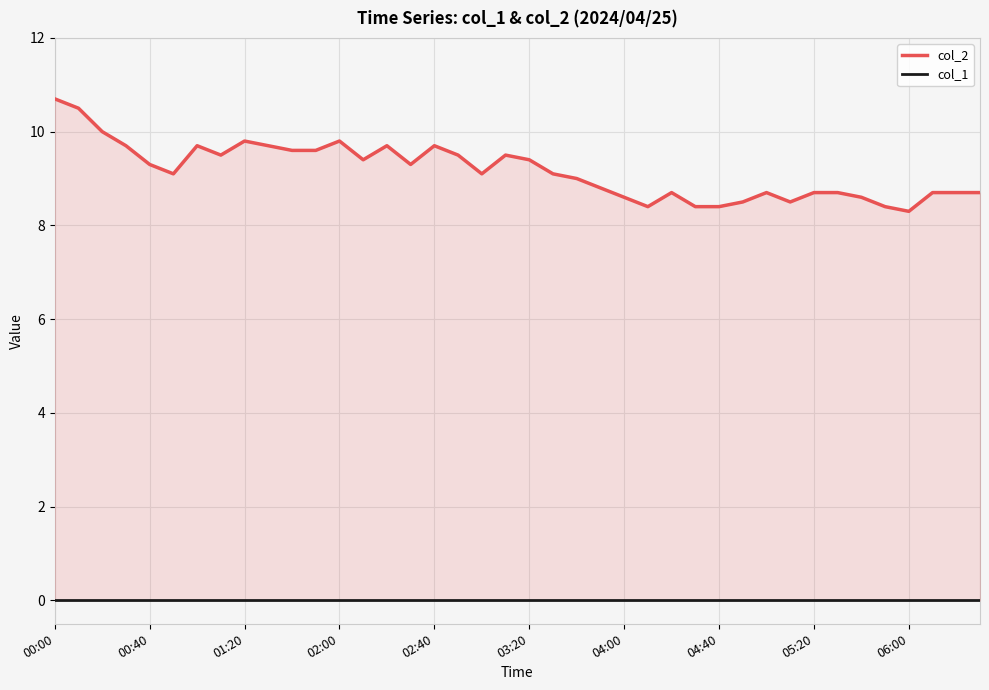

Does the chart display data point markers on the line(s)?

No